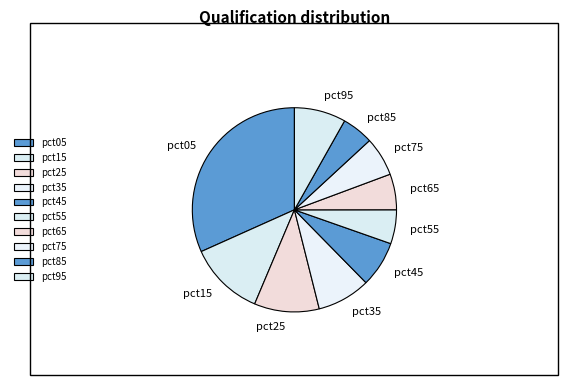

Is the sum of pct65 and pct75 greater than half?

No